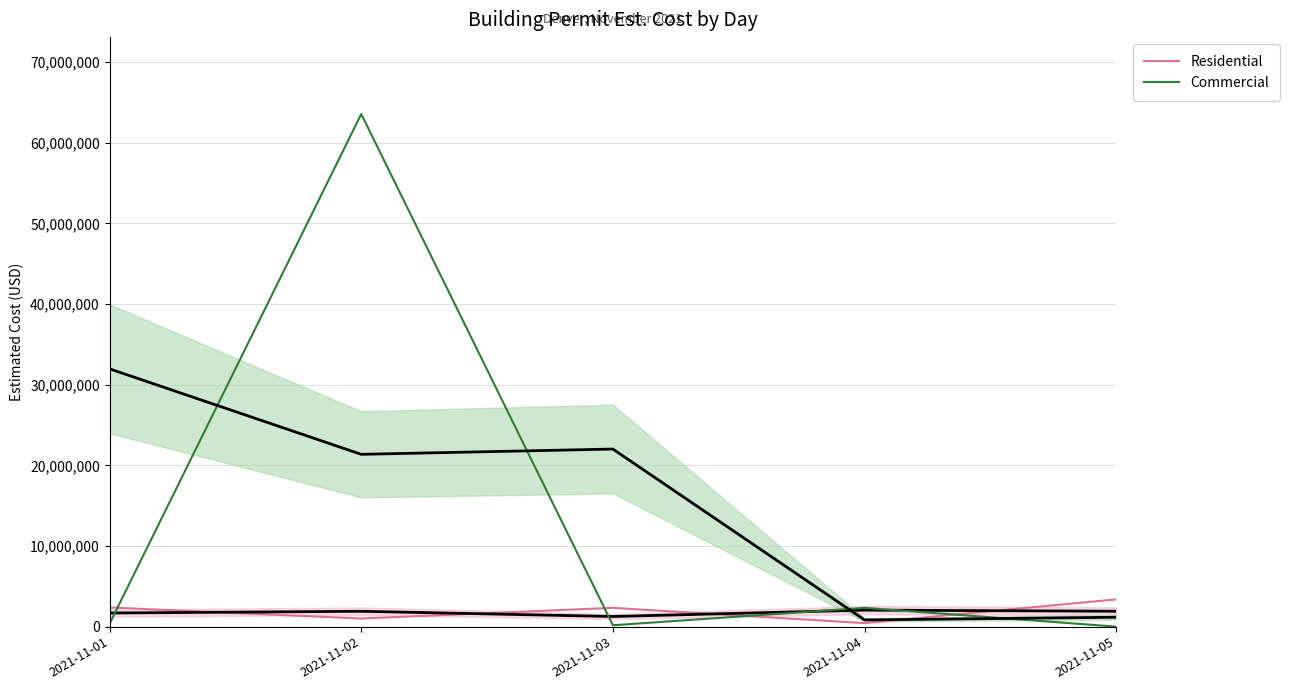

Reading right to left, list all the values displayed in this chart.

Residential: 3383717	435992	2331881	1007635	2376174
Commercial: 0	2329644	170000	63573587	365000